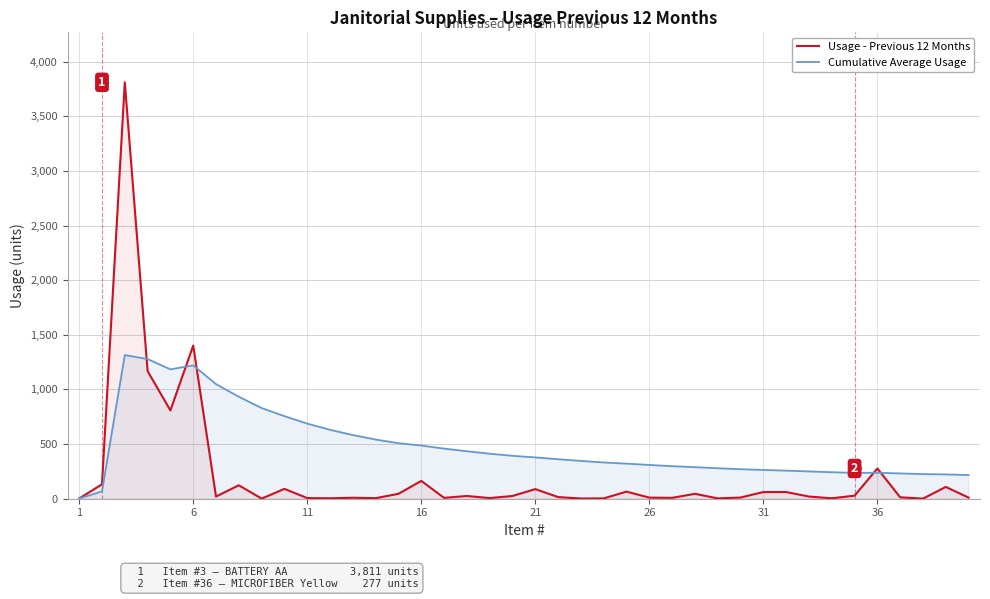

Which series has the largest range (max minus min)?

Usage - Previous 12 Months